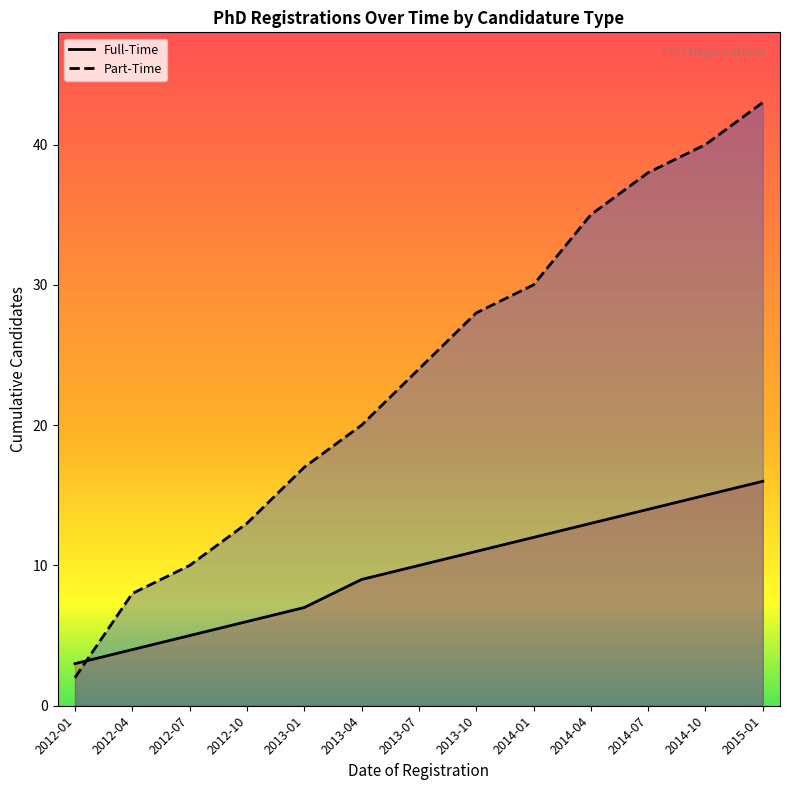

Which series has the largest total across all categories?

Part-Time